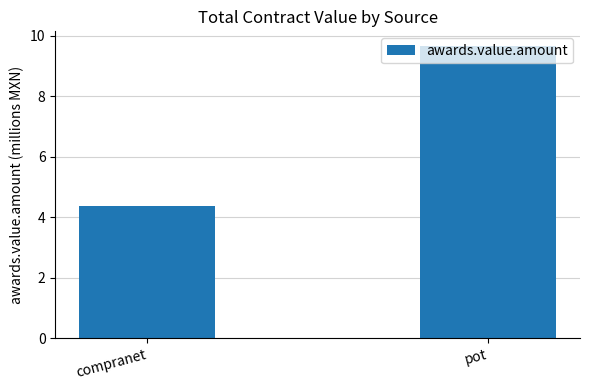

True or false: the data shows 4.4 at compranet.

True